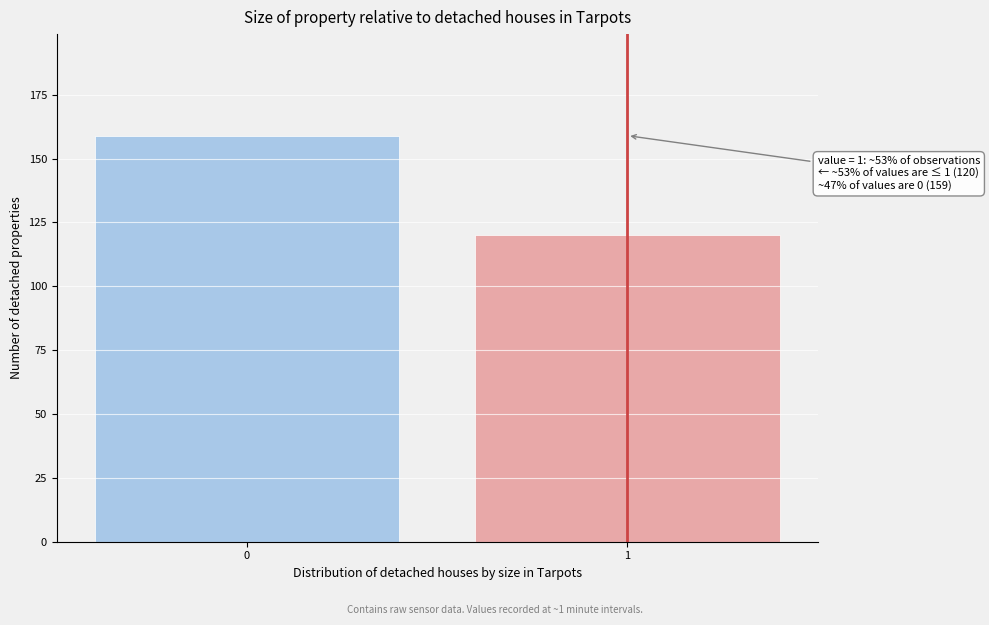

Reading left to right, what are all the values shown in this chart?

0=159	1=120